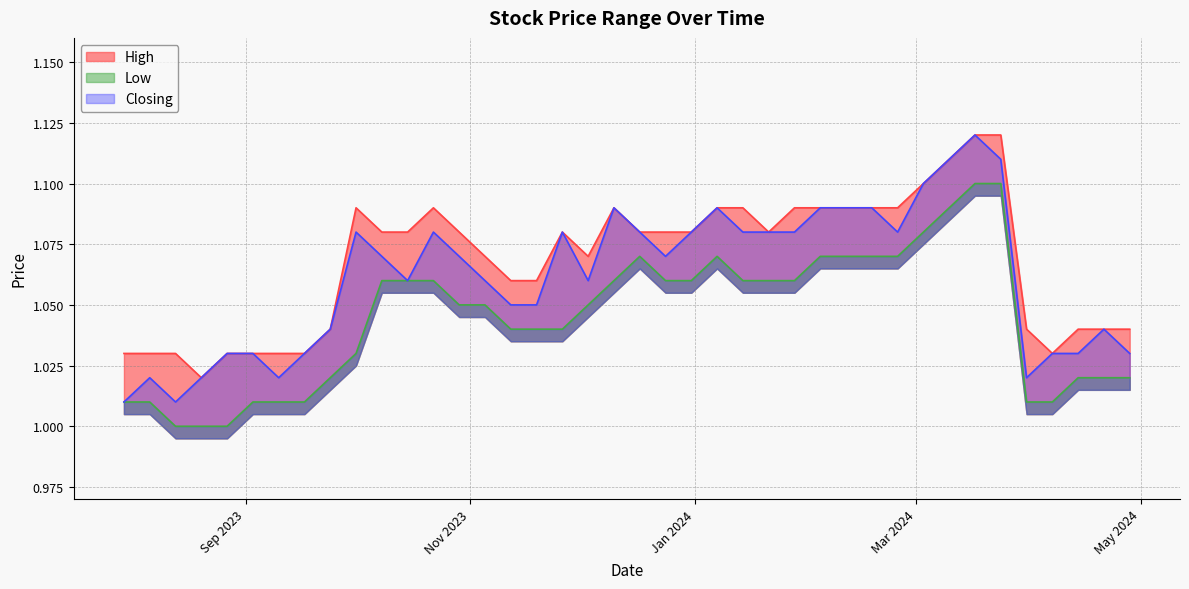

At which label does High reach its minimum?

20/08/2023